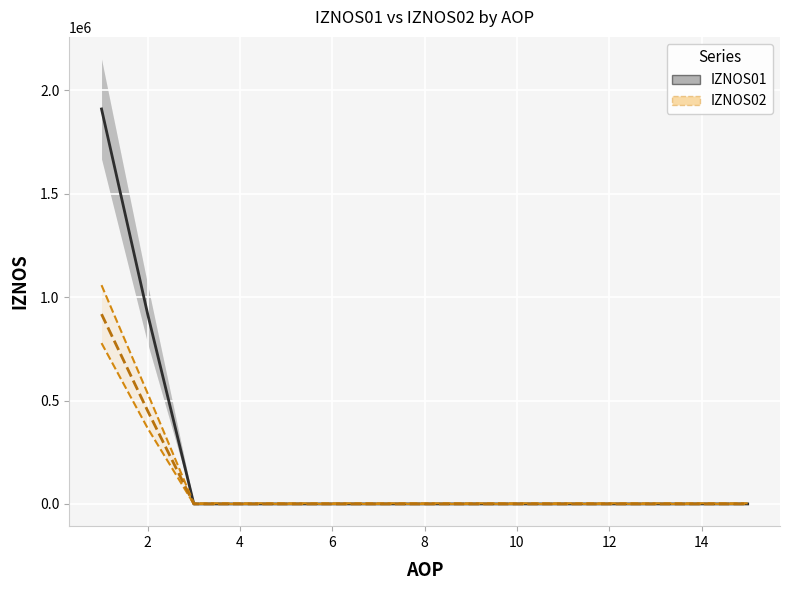

Which series has the largest range (max minus min)?

IZNOS01